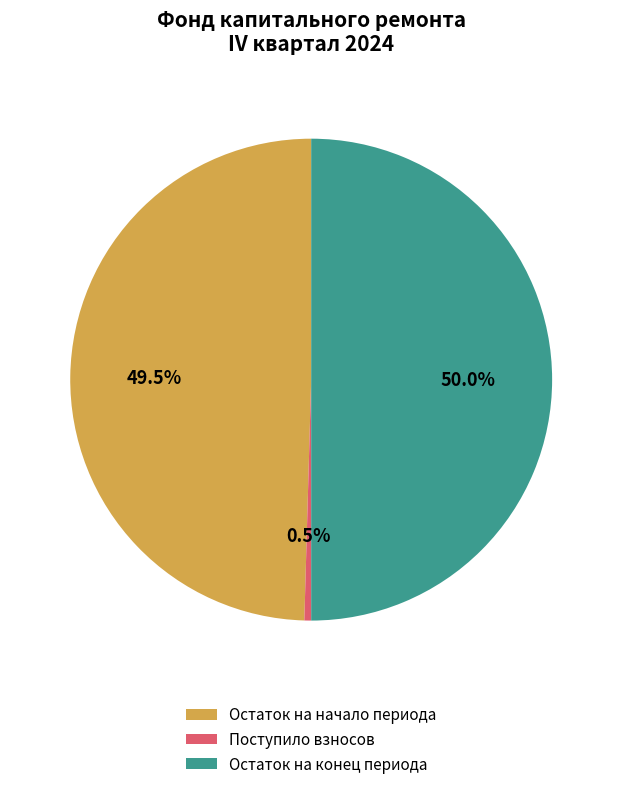

What is the total percentage of Остаток на начало периода and Поступило взносов?

50.0%